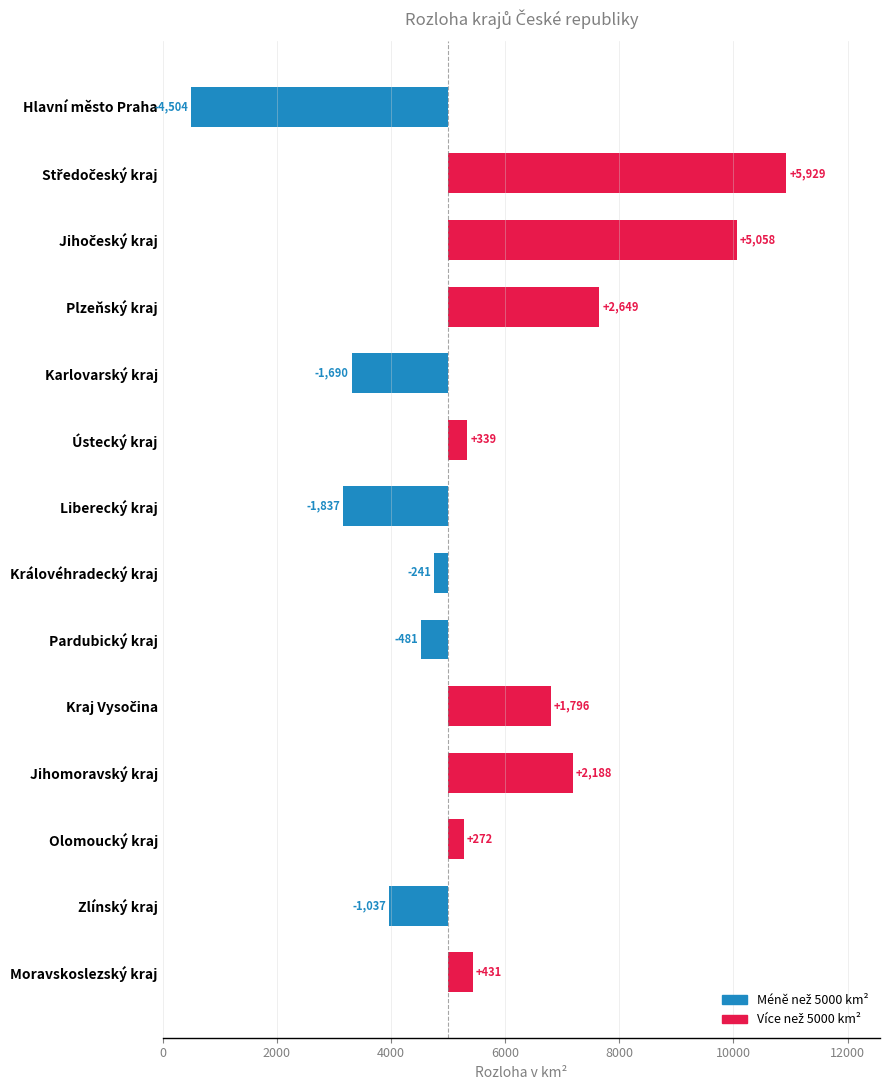

How many data points are less than 338?

7